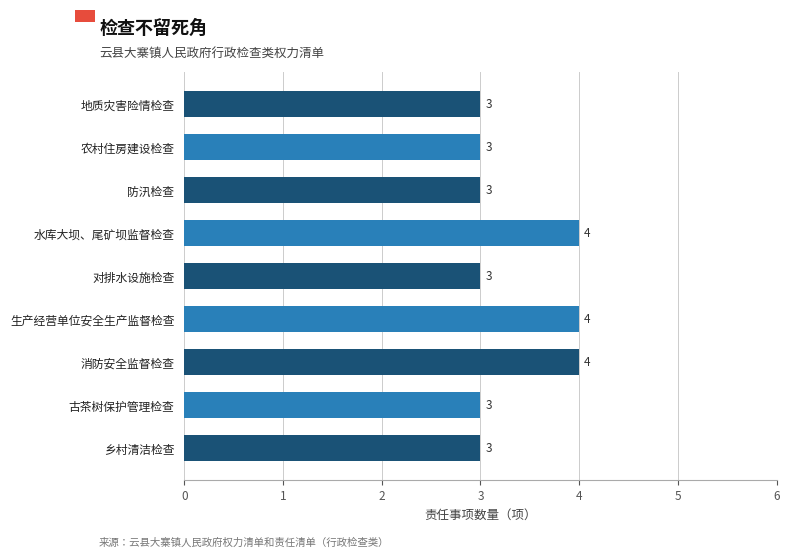

Count the values in the range 3 to 4.

9